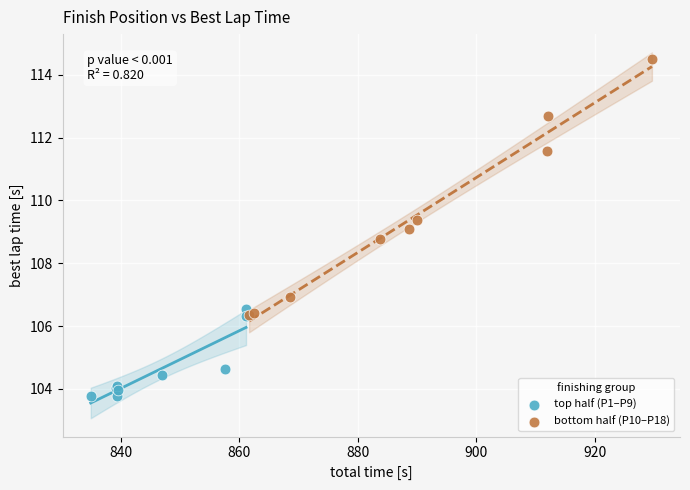

What are all the series names shown in the legend?

top half (P1–P9), bottom half (P10–P18)